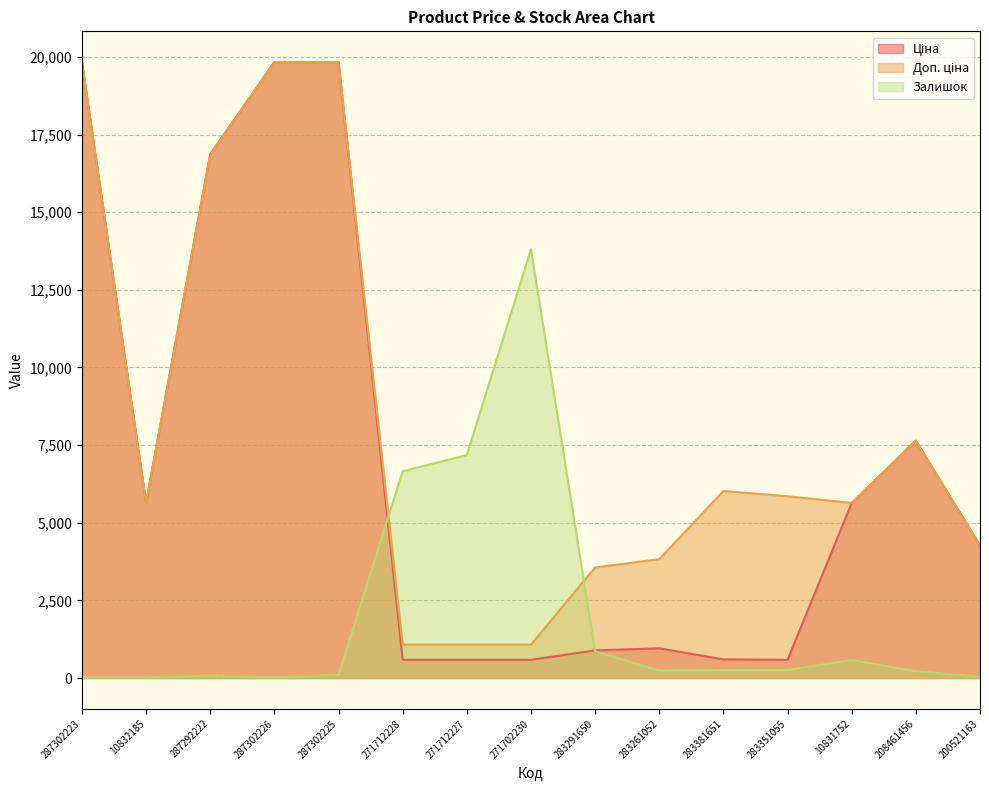

The Ціна series shows 2764.7 at 200521163. True or false?

False